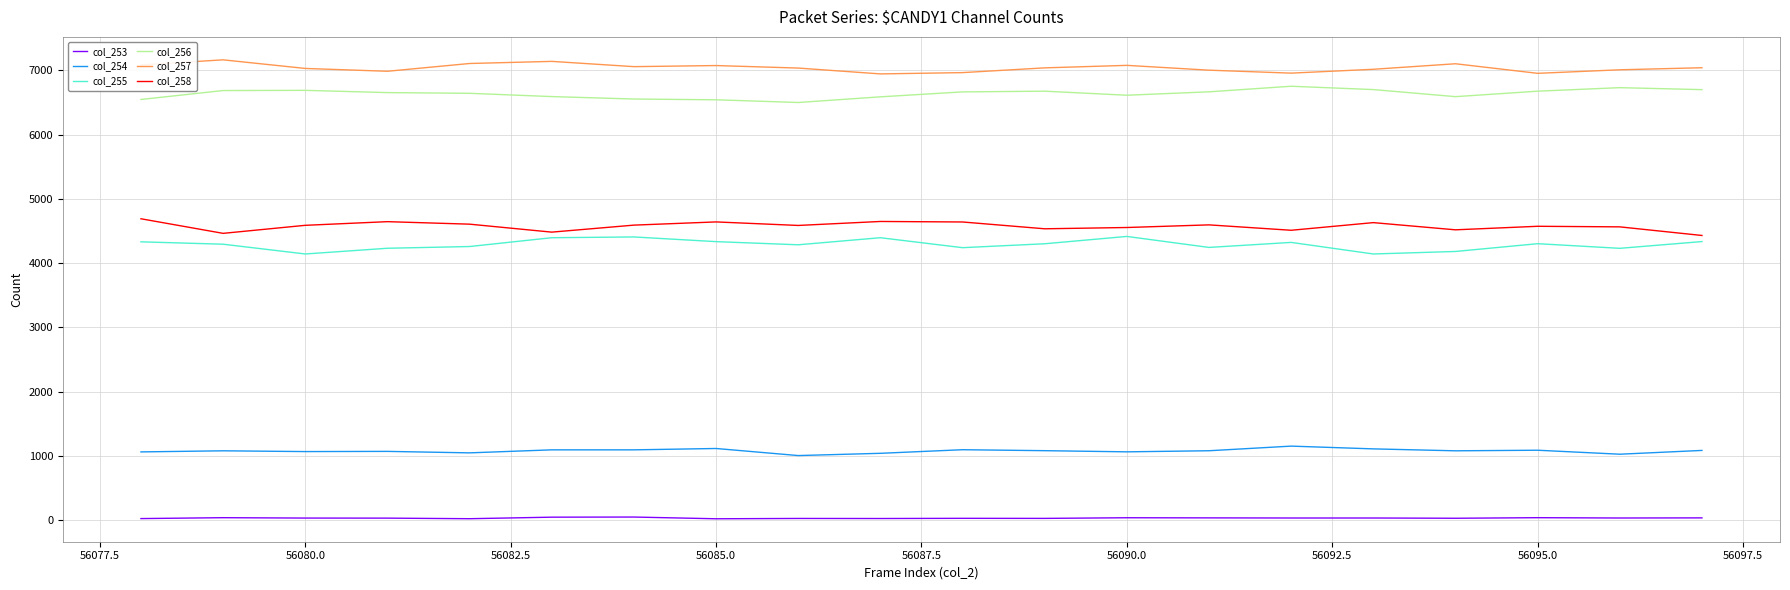

At how many categories does at least one series exceed 2353?

20